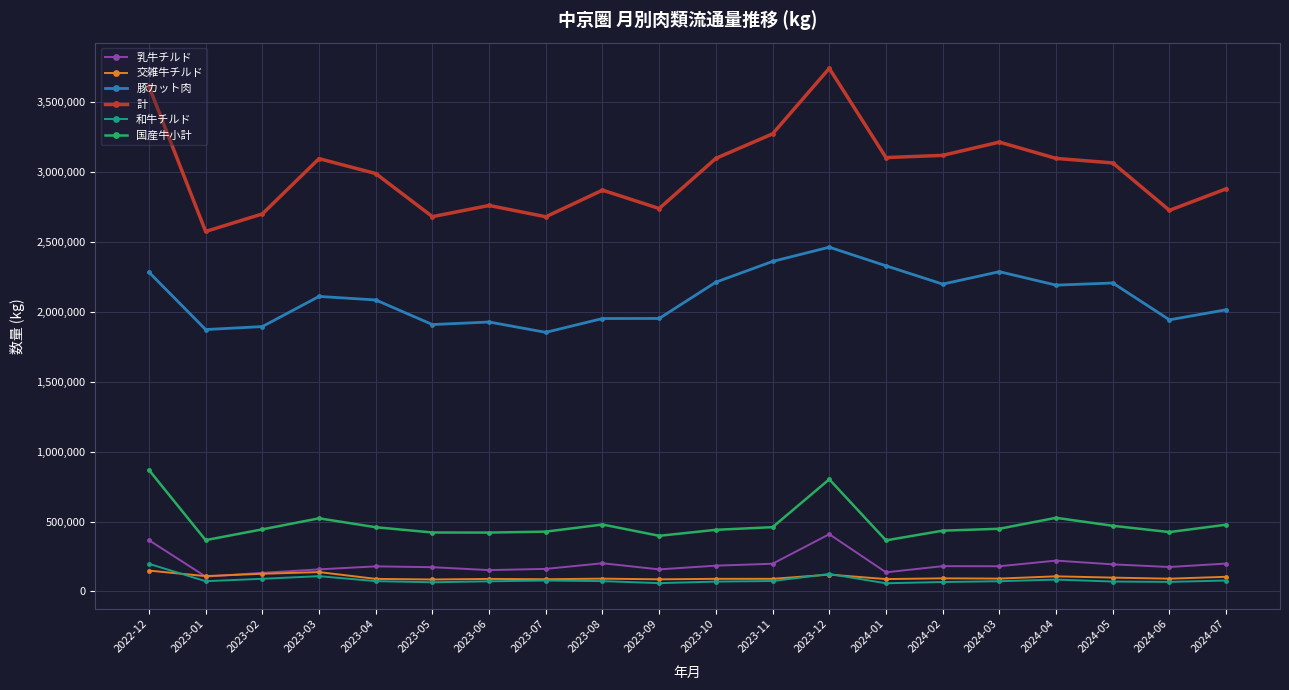

What position from the right is 2023-03?

17